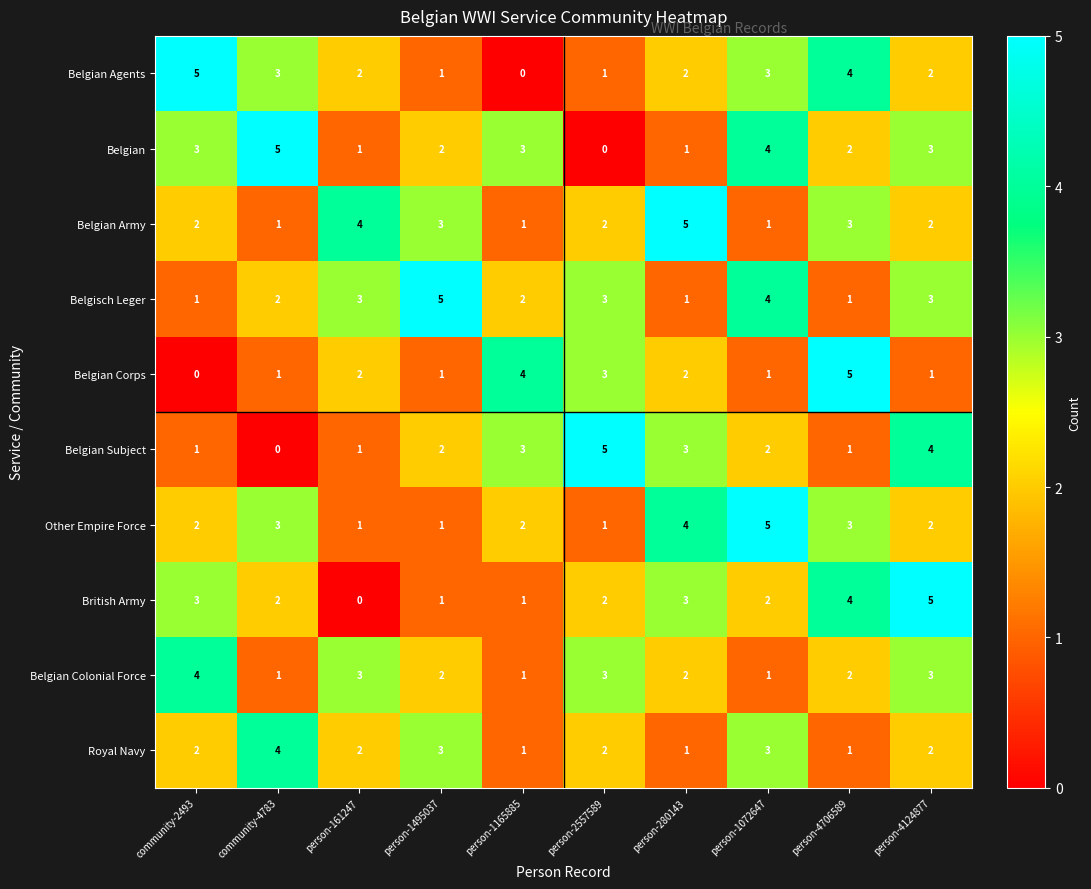

How many categories are shown in the chart?

10